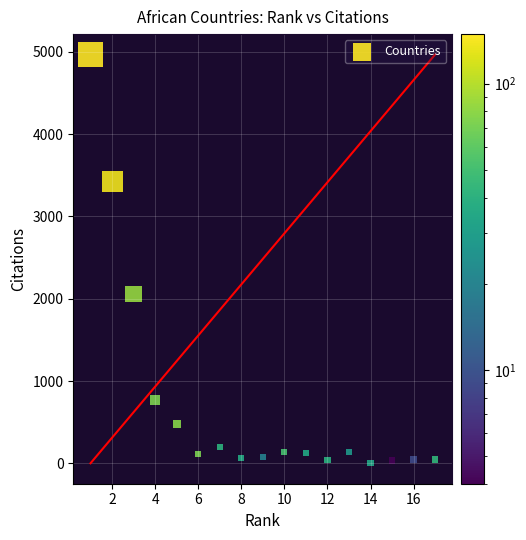

What is the range of Y values (max minus min)?

4968